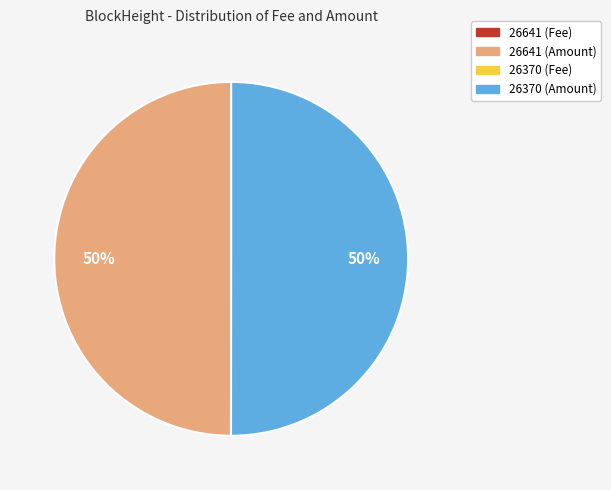

To the nearest percent, what is the difference between the largest and smallest slice percentages?

50%